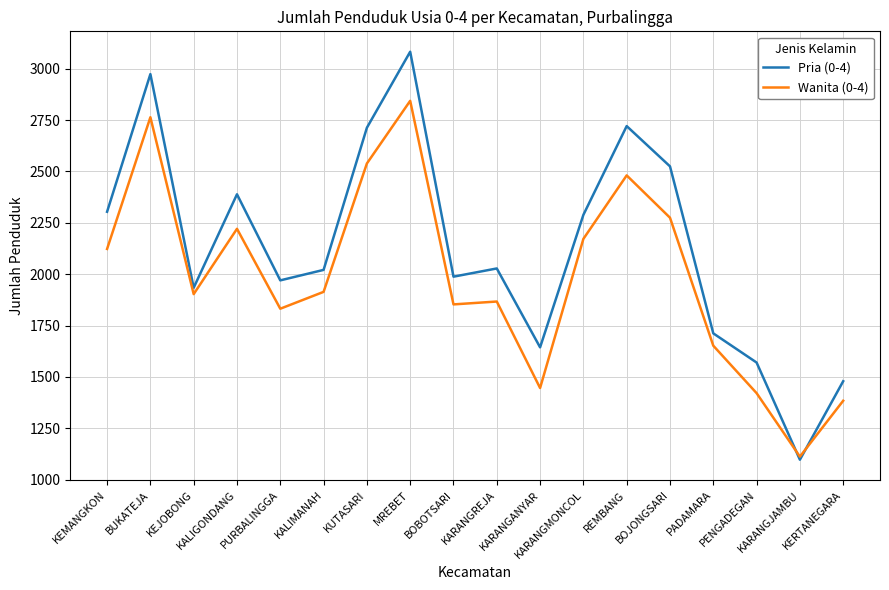

What is the maximum value shown in the chart?

3083